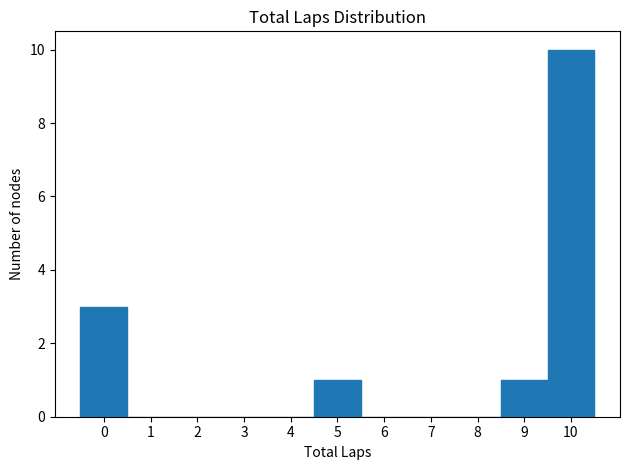

Reading left to right, transcribe this chart: for each bar, give the range it covers on the x-axis and its height. The values are not printed on the chart, so give them approximately, as read against the axis.

-0.5 to 0.5: 3
0.5 to 1.5: 0
1.5 to 2.5: 0
2.5 to 3.5: 0
3.5 to 4.5: 0
4.5 to 5.5: 1
5.5 to 6.5: 0
6.5 to 7.5: 0
7.5 to 8.5: 0
8.5 to 9.5: 1
9.5 to 10.5: 10